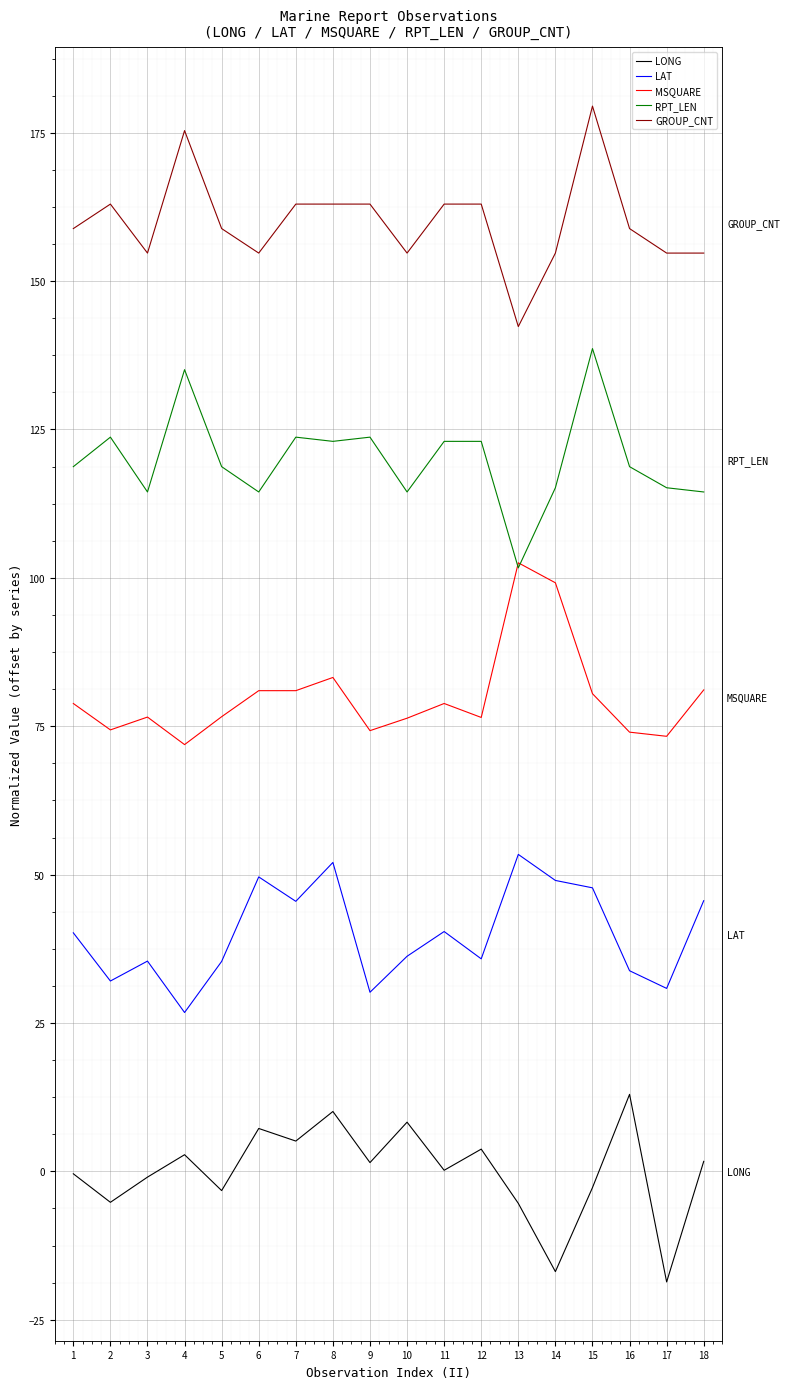

Is this an area chart (filled region under the line)?

No